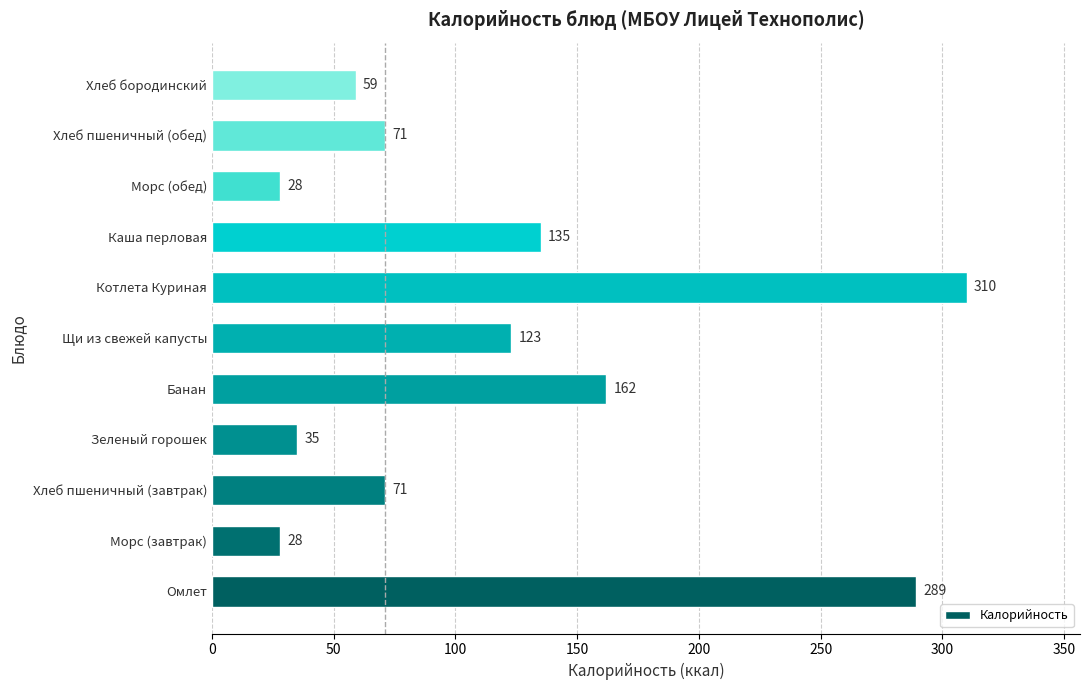

True or false: the data shows 35 at Зеленый горошек.

True